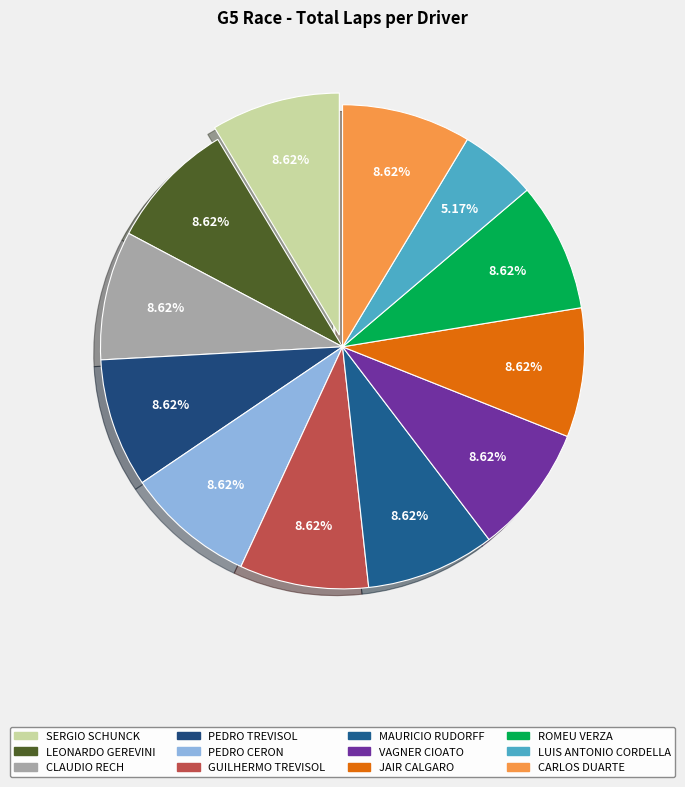

What percentage is the GUILHERMO TREVISOL slice, to the nearest percent?

9%